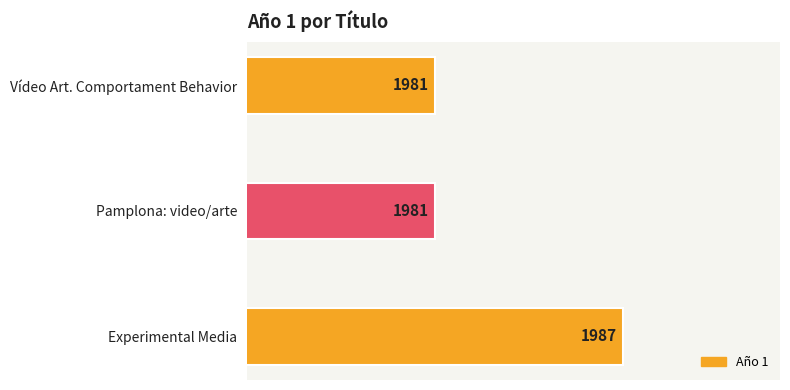

How many bars are there in total?

3